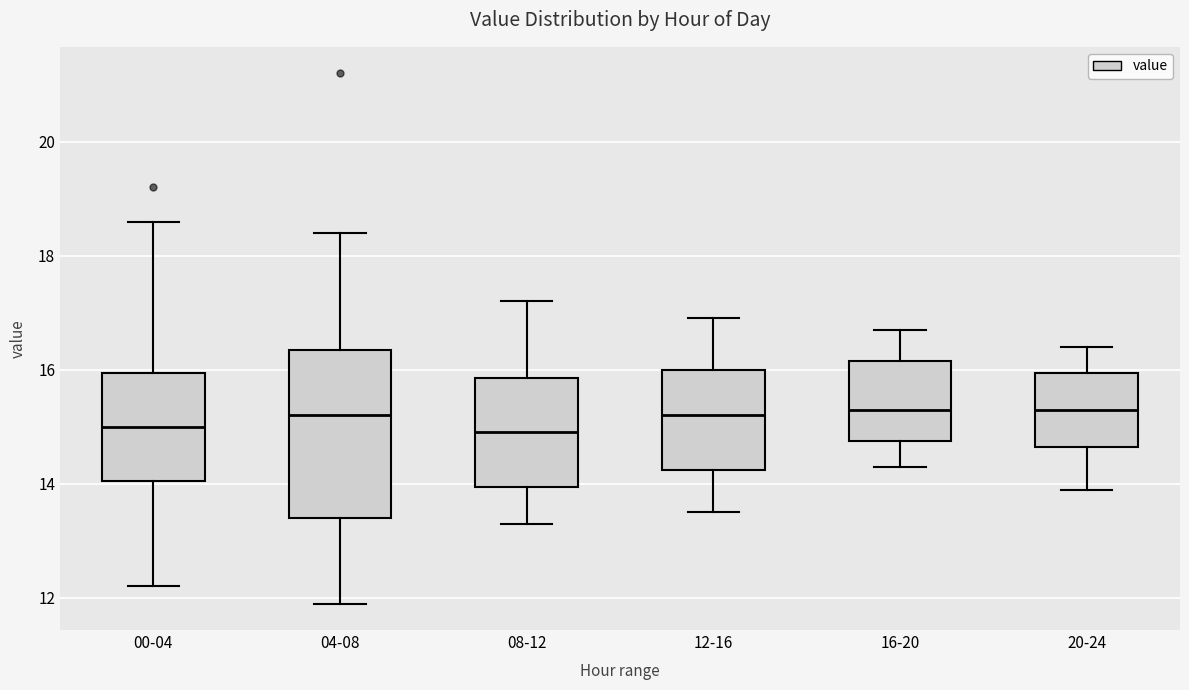

Reading left to right, read every box against the y-axis: the position of its median line, the range the box covers, and the ends of its whiskers. The values are not printed on the chart, so give them approximately, as read against the axis.

00-04: median 15.0, box 14.0 to 16.0, whiskers 12.2 to 18.6
04-08: median 15.2, box 13.4 to 16.4, whiskers 12.0 to 18.4
08-12: median 15.0, box 14.0 to 15.8, whiskers 13.4 to 17.2
12-16: median 15.2, box 14.2 to 16.0, whiskers 13.6 to 17.0
16-20: median 15.4, box 14.8 to 16.2, whiskers 14.4 to 16.8
20-24: median 15.4, box 14.6 to 16.0, whiskers 14.0 to 16.4